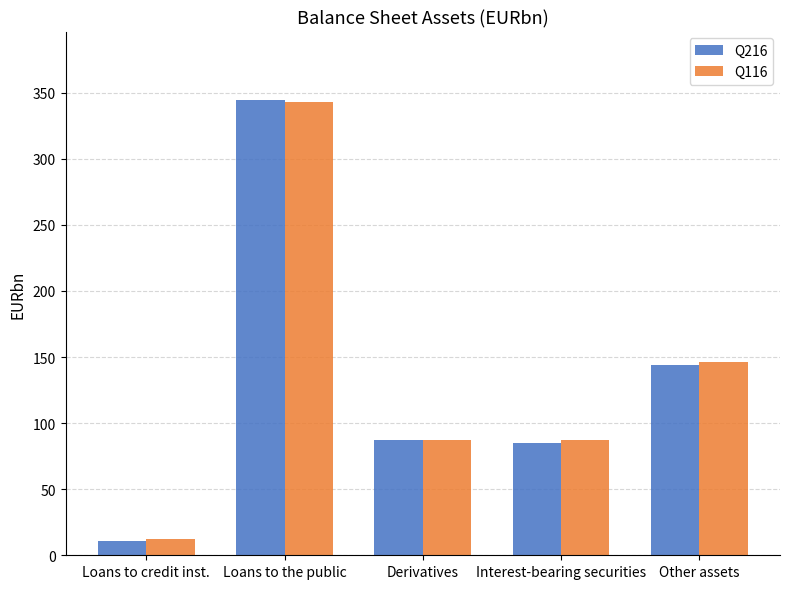

Is it true that Q216 equals 142.8 at Derivatives?

False